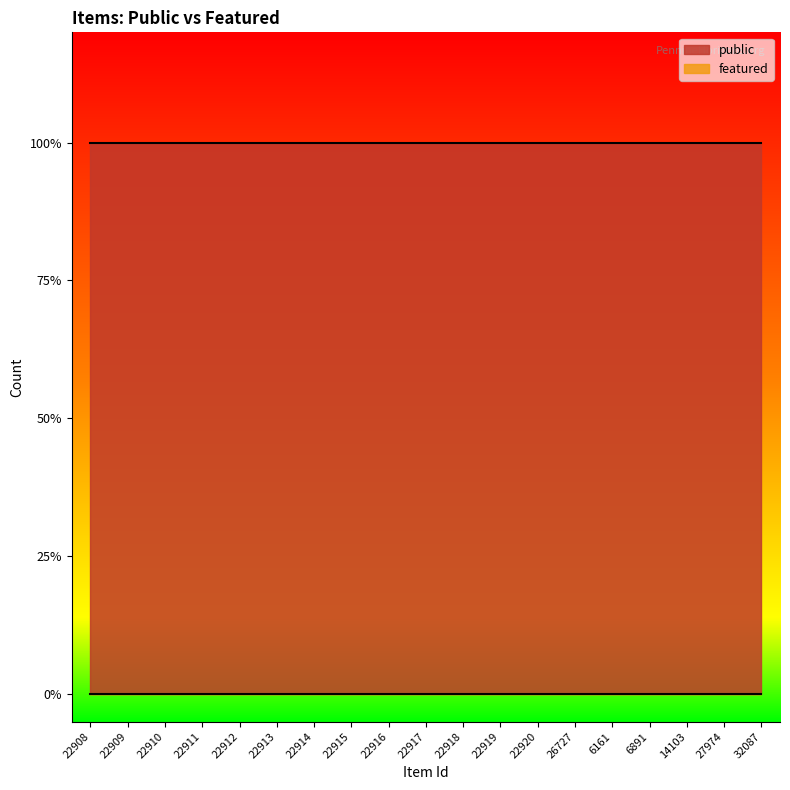

Between 32087 and 22919, which is larger?

32087